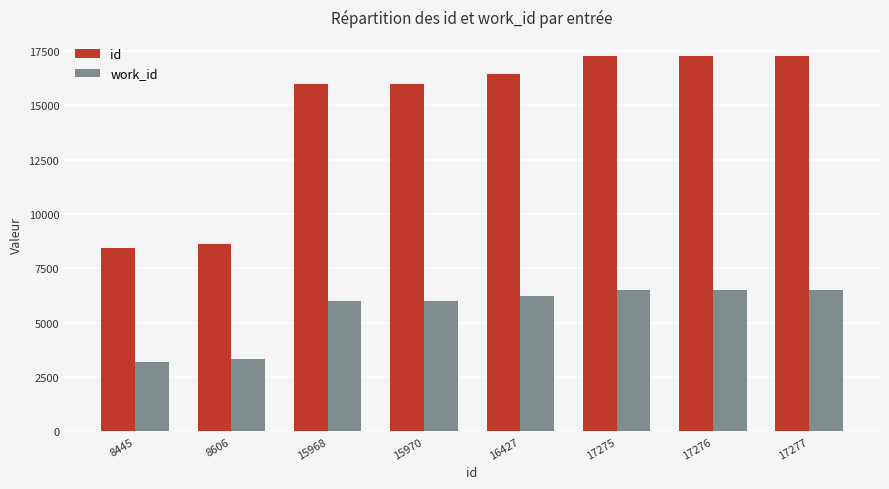

Is it true that work_id equals 2995 at 16427?

False